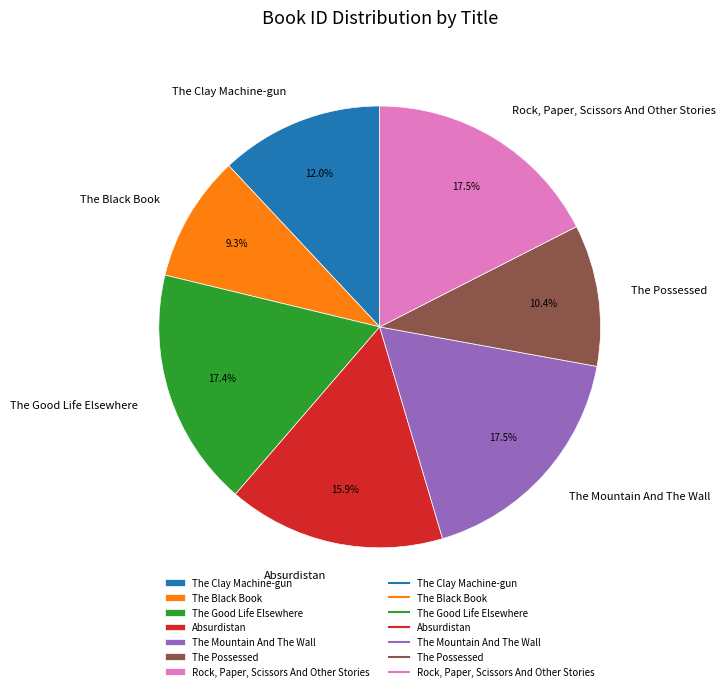

Does The Mountain And The Wall represent more than half of the total?

No